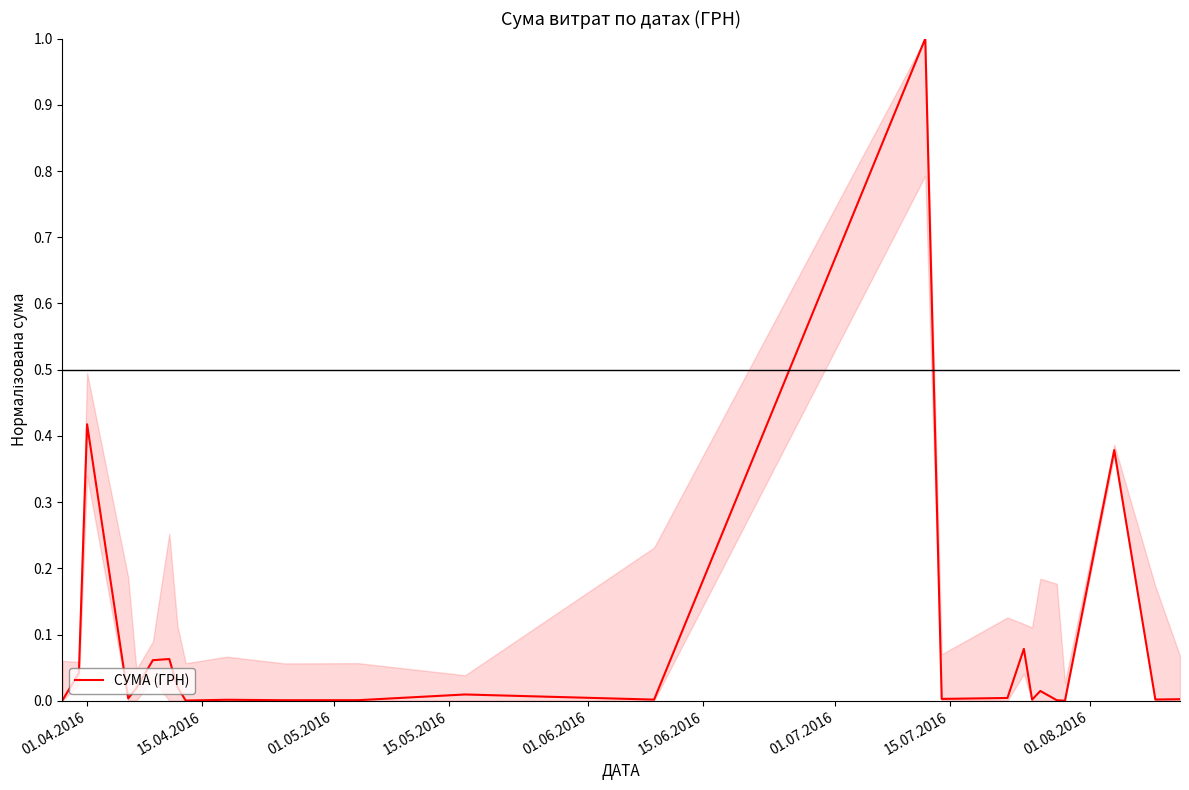

What is the sum of all values?

2.1